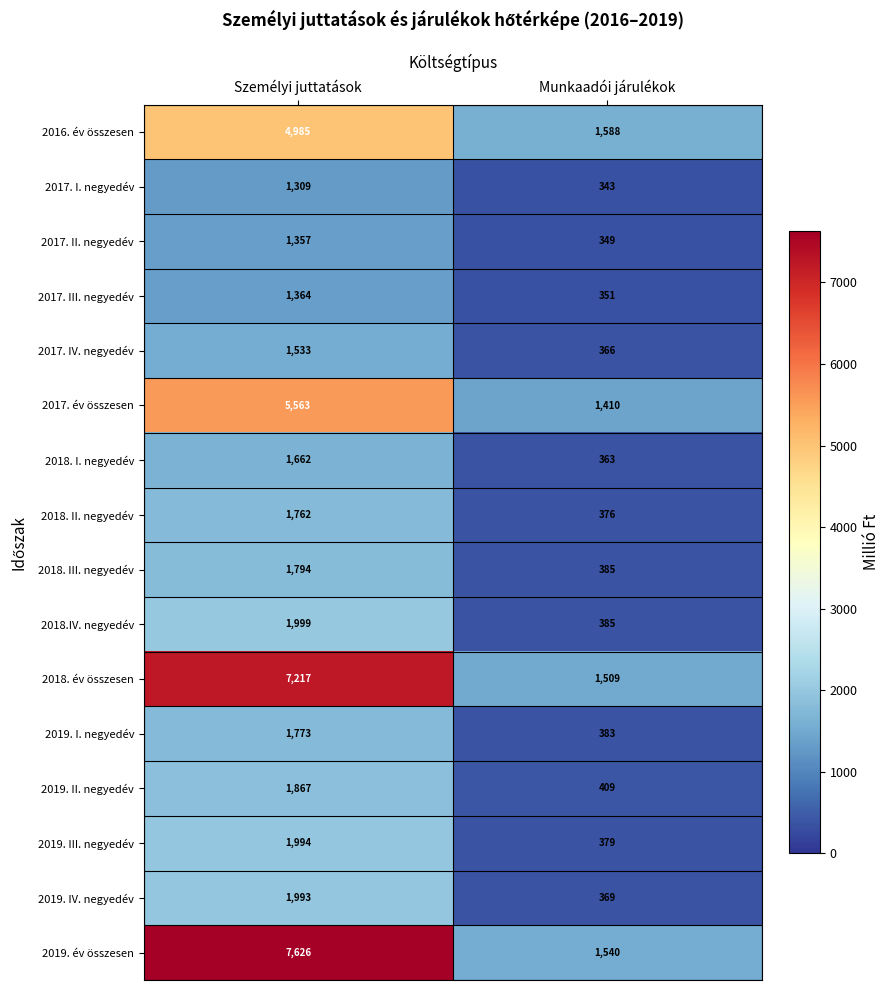

Which series has the largest range (max minus min)?

2019. év összesen